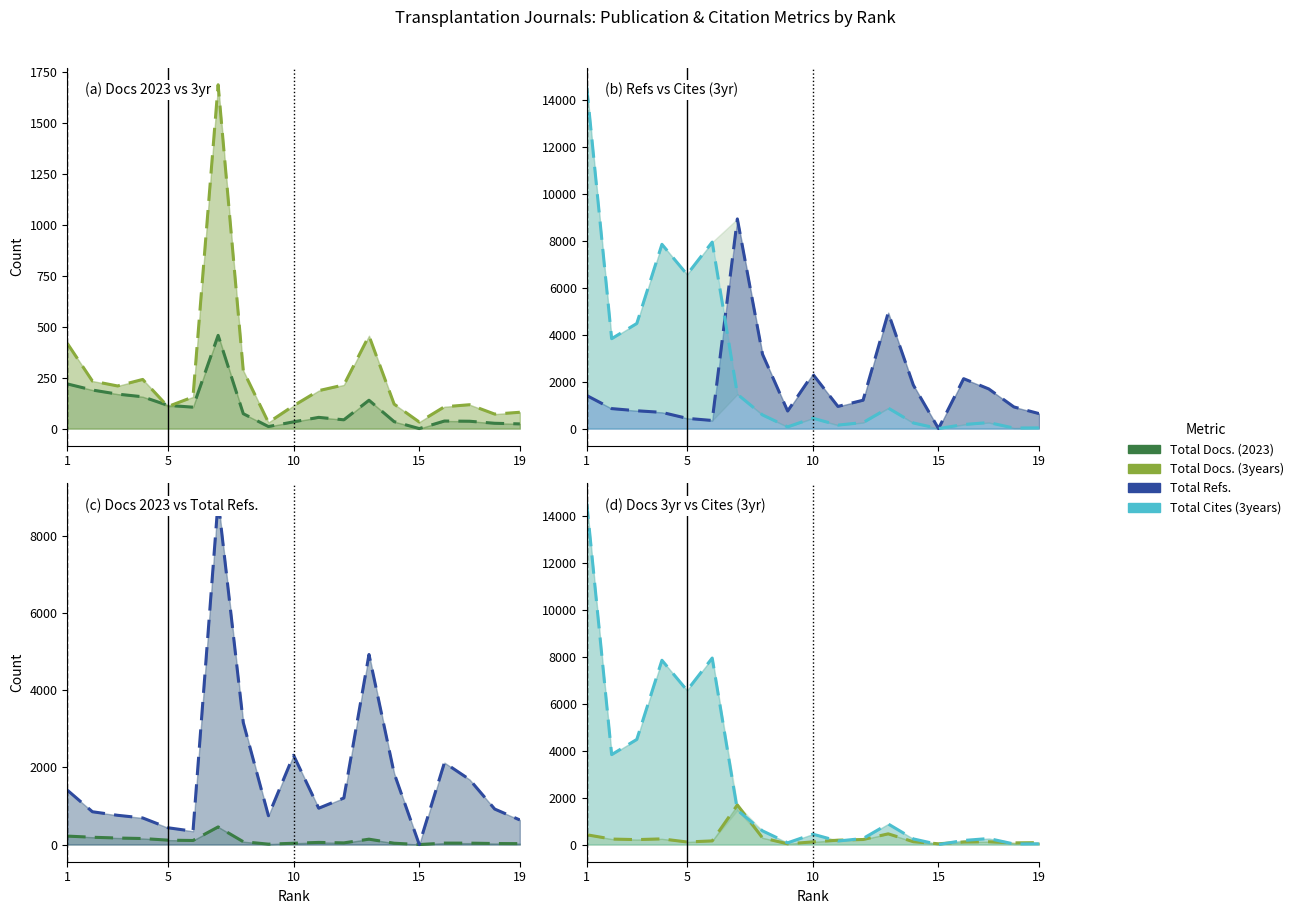

Which series has the widest spread of values?

Total Cites (3years)